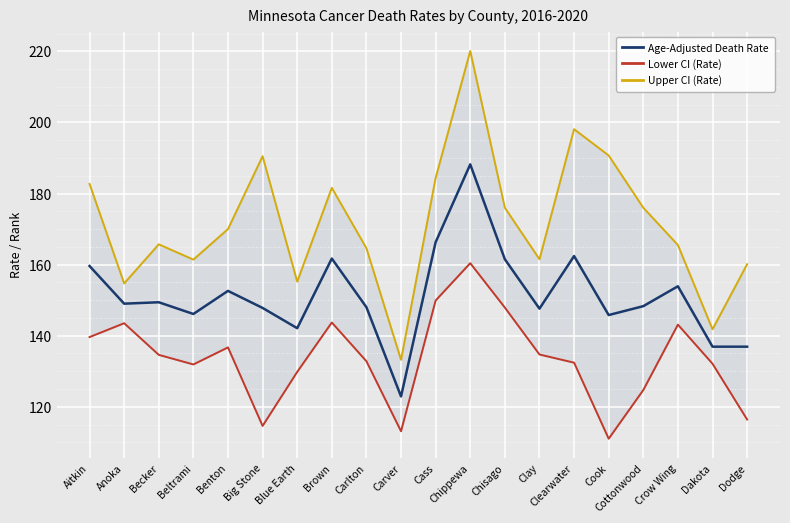

At which category is the sum across all series the highest?

Chippewa